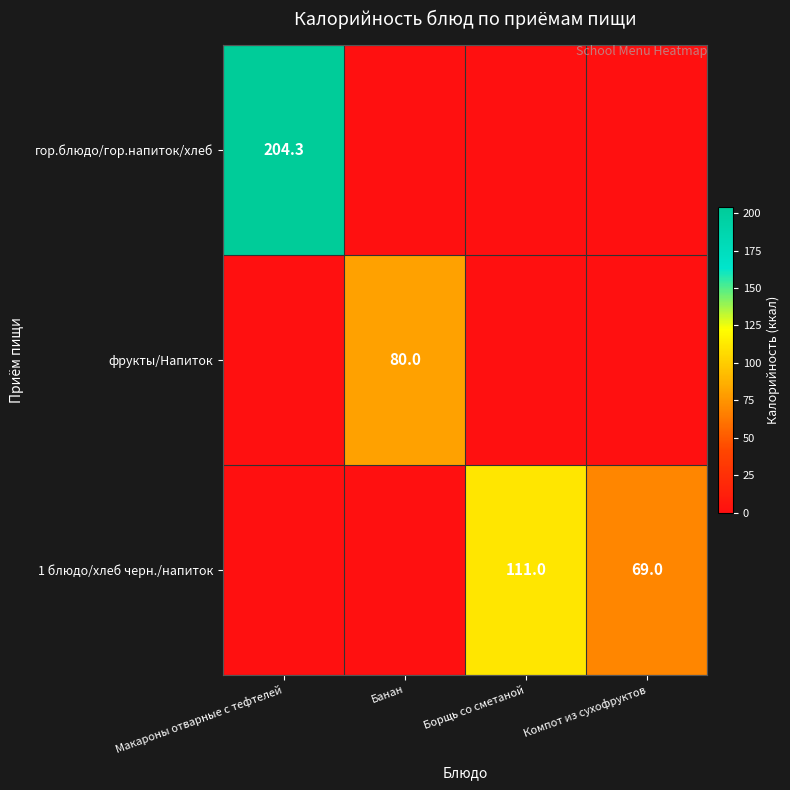

What is the total value across all series at Макароны отварные с тефтелей?

204.3